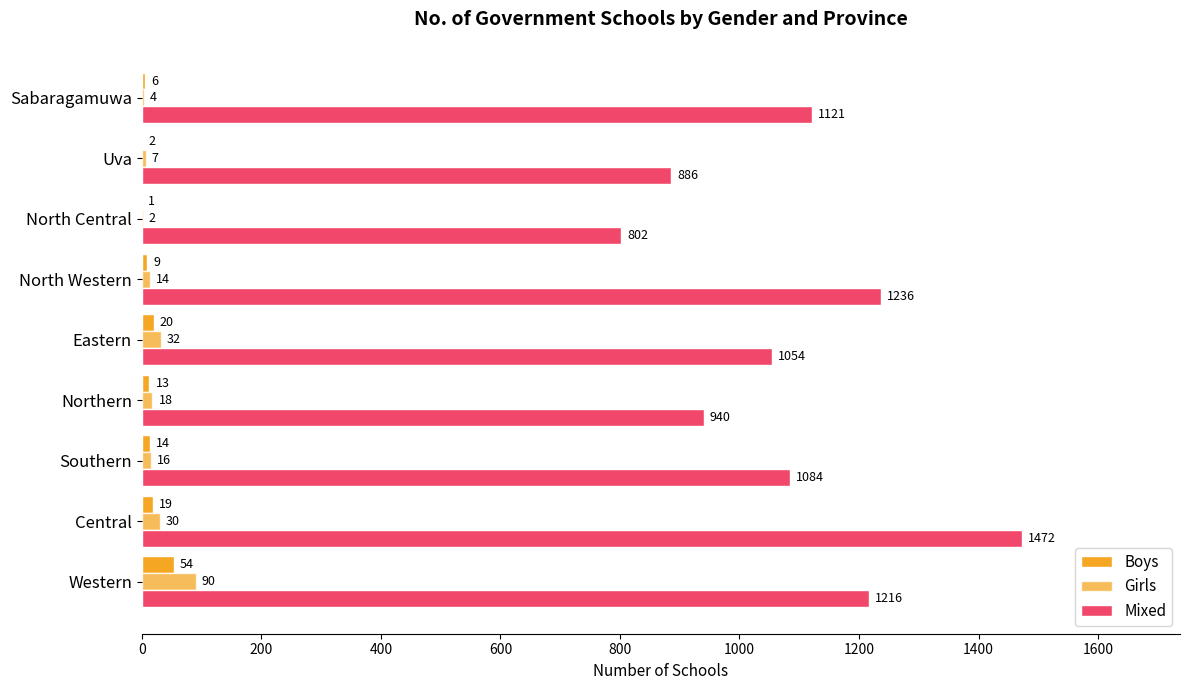

Reading right to left, list all the values displayed in this chart.

Boys: 6	2	1	9	20	13	14	19	54
Girls: 4	7	2	14	32	18	16	30	90
Mixed: 1121	886	802	1236	1054	940	1084	1472	1216